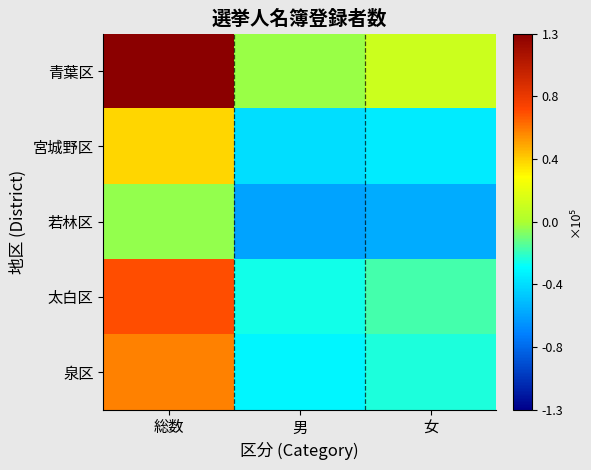

Which has a higher value, 女 or 男?

女